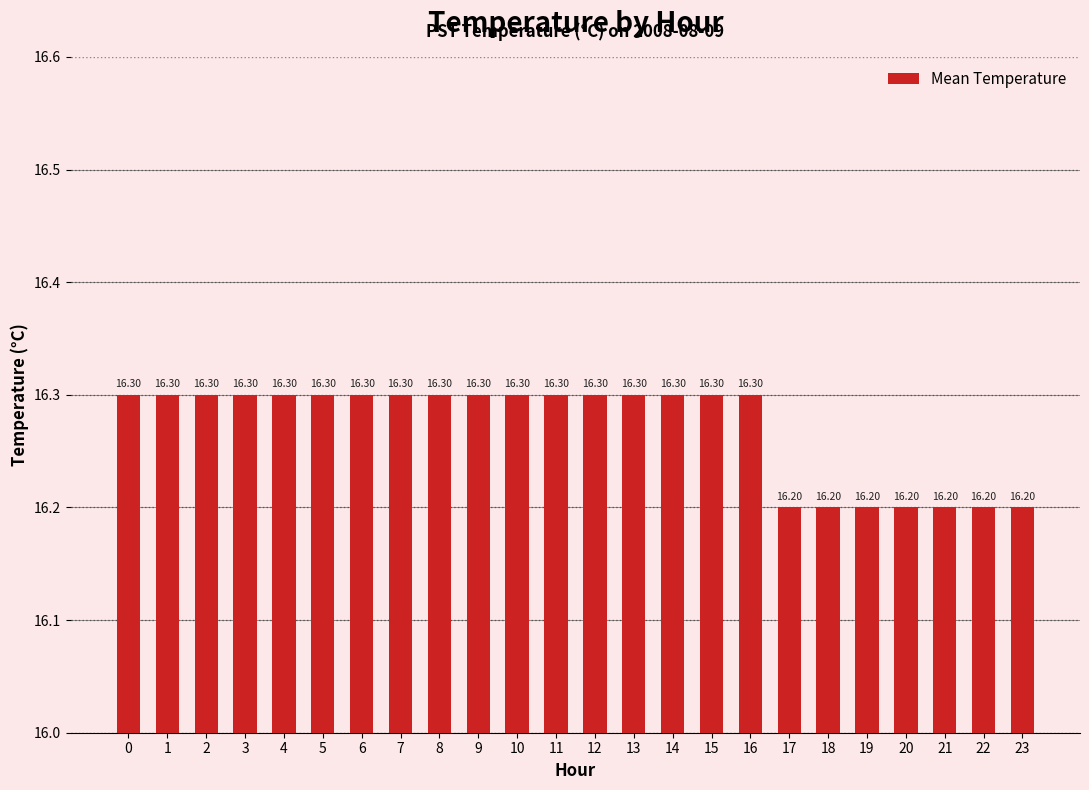

What is the value of the 2nd bar from the left?

16.3